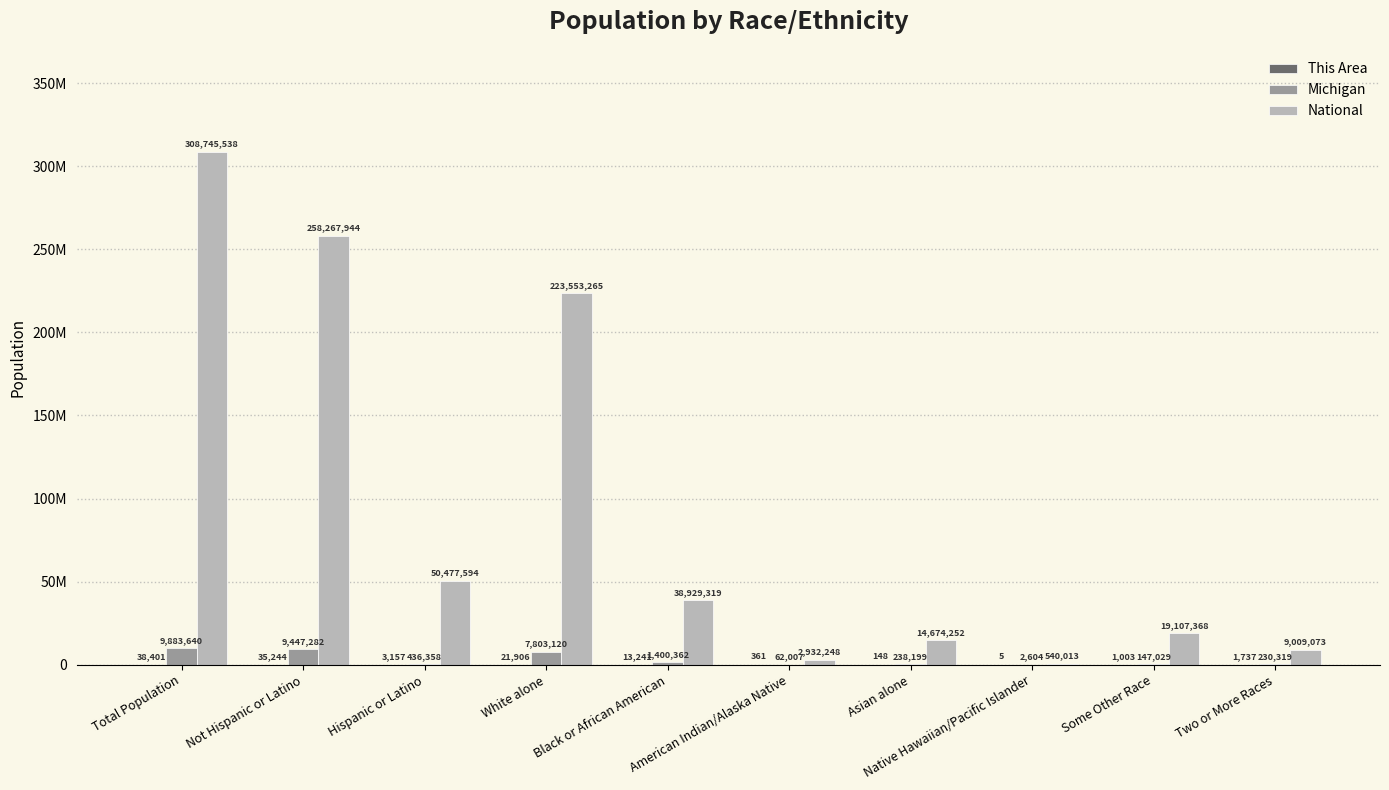

What is the difference between the highest and lowest values at Total Population?

308707137